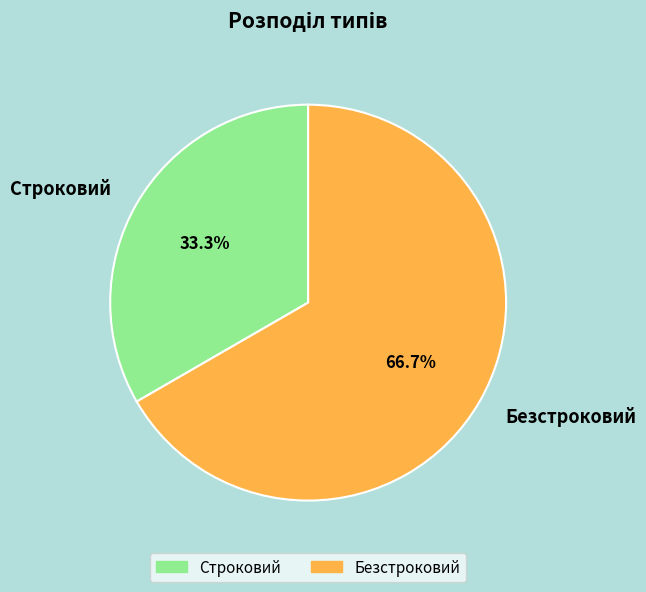

Approximately how many times larger is the value at Безстроковий compared to Строковий?

2.0